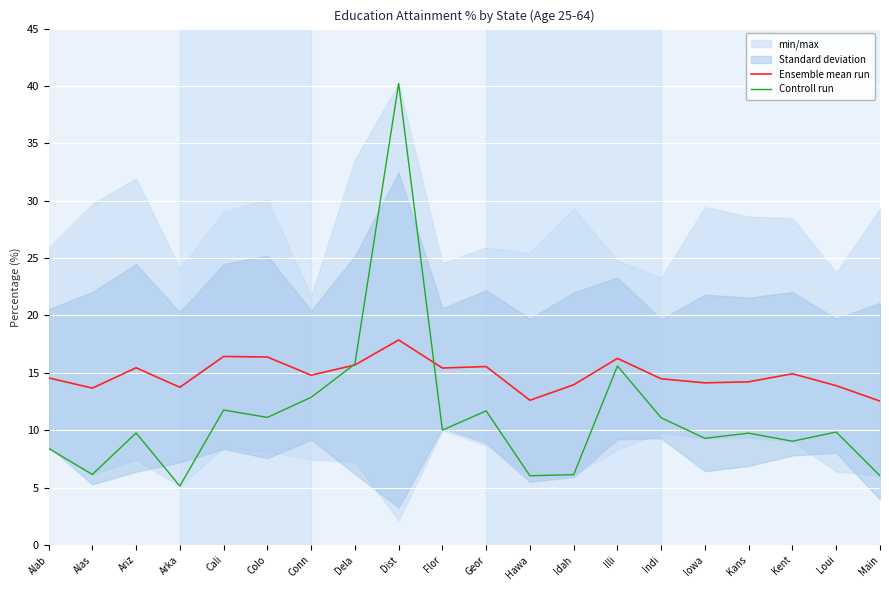

The Ensemble mean run series shows 14.6 at Alab. True or false?

True